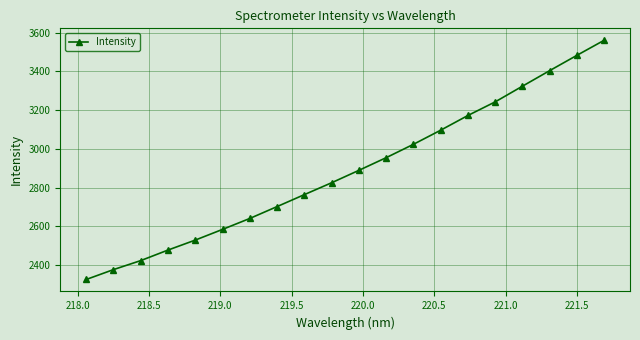

True or false: there are more than 0 points higher than both neighbors.

False